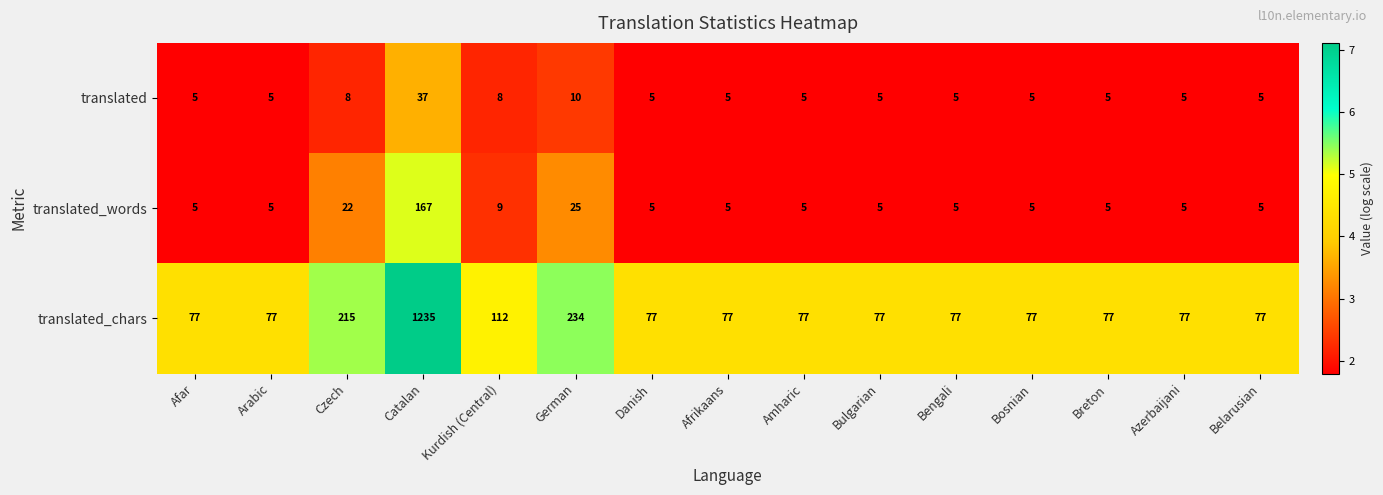

What is the spread (max minus min) of values at Czech?

207